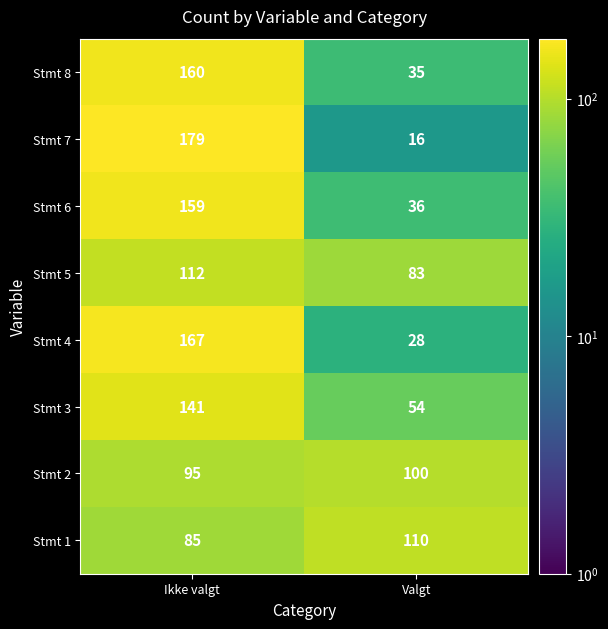

Which series changed the most between Ikke valgt and Valgt?

Stmt 7